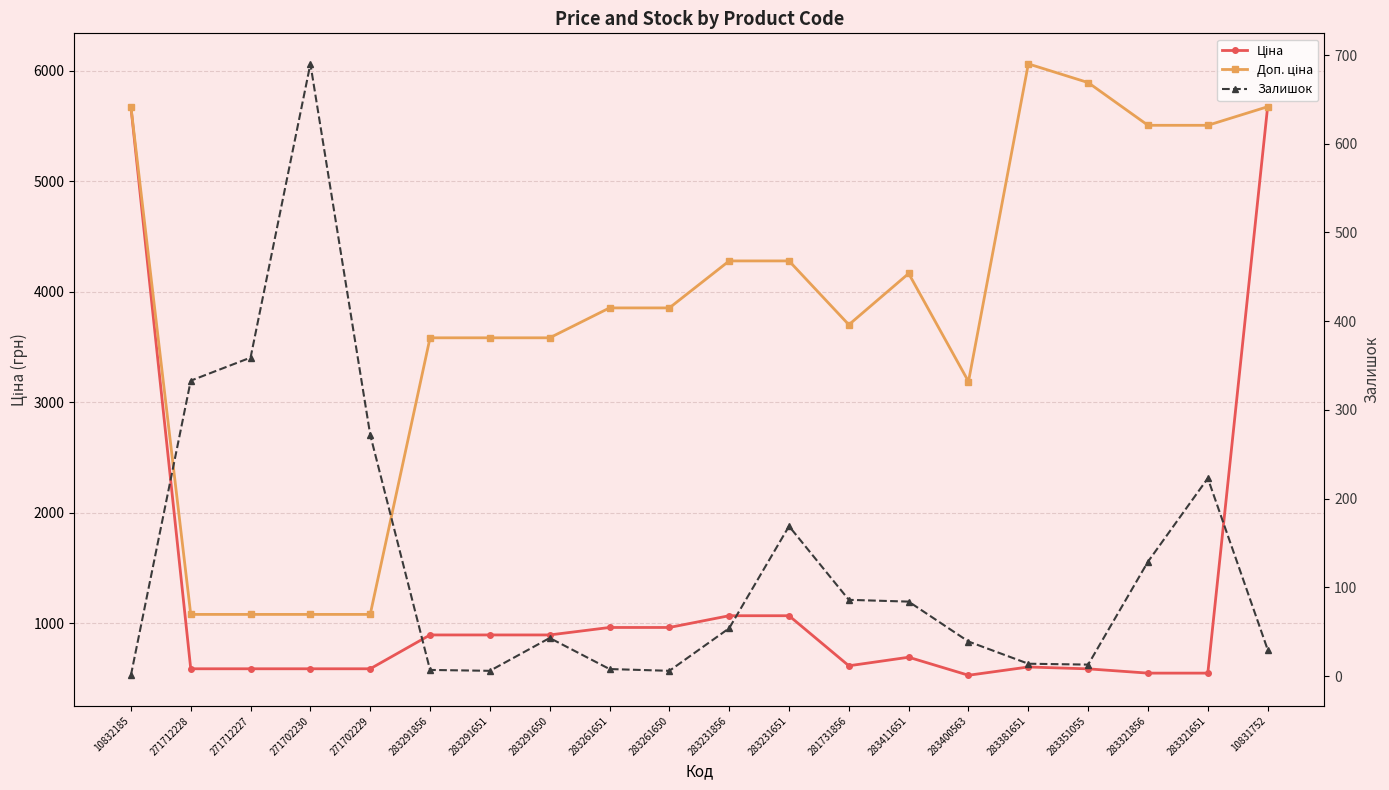

The Доп. ціна series shows 5892.2 at 283351055. True or false?

True